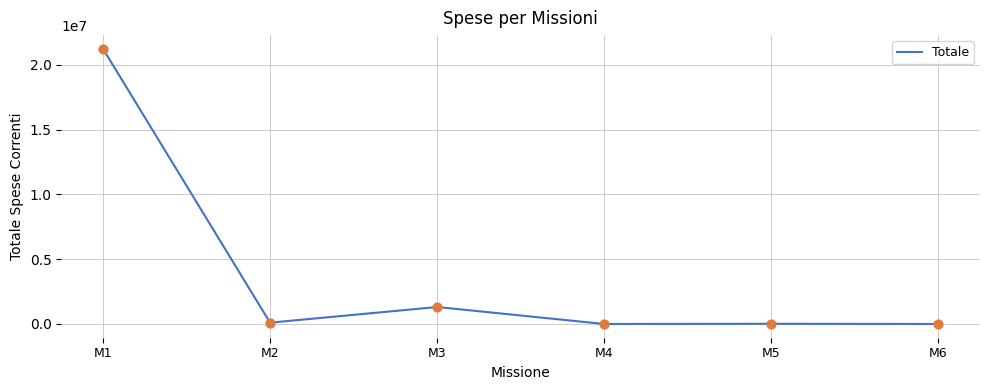

What is the change in value from M1 to M4?

-21245599.9